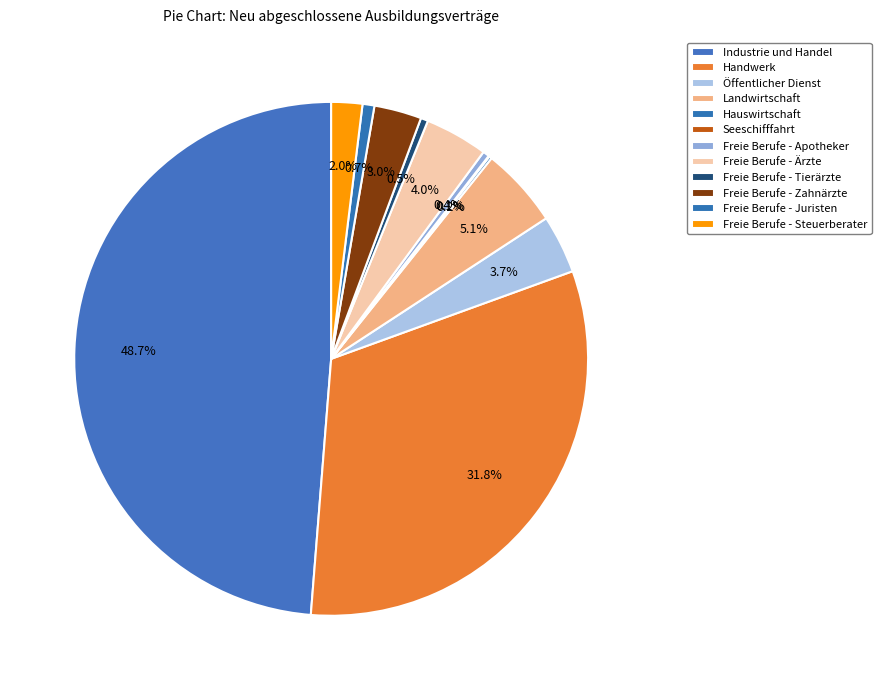

Which has a higher value, Industrie und Handel or Landwirtschaft?

Industrie und Handel